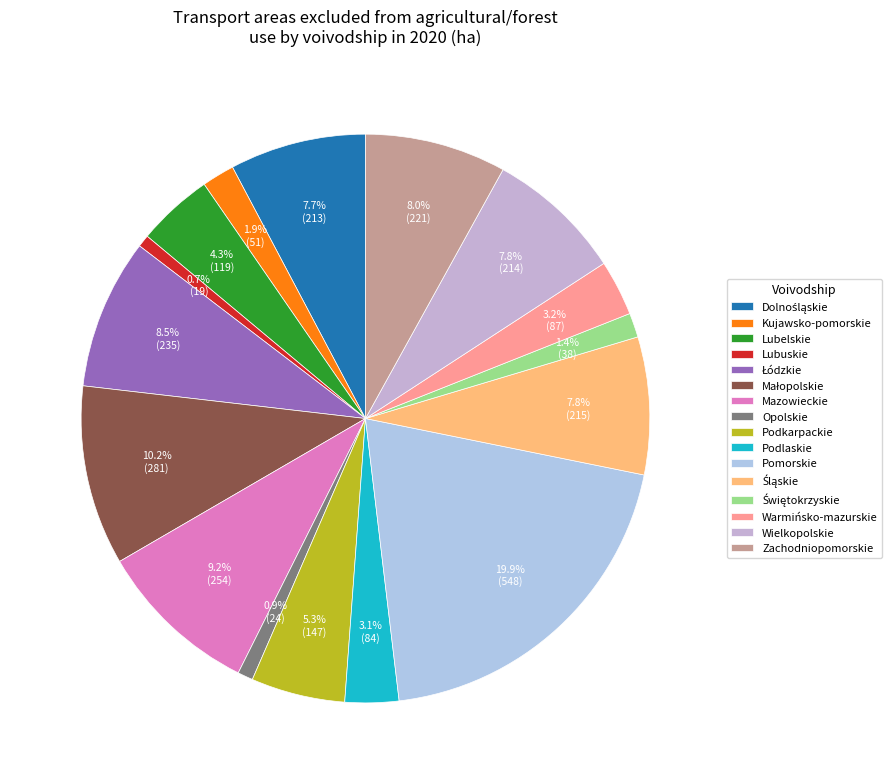

To the nearest percent, what portion does Podkarpackie represent?

5%